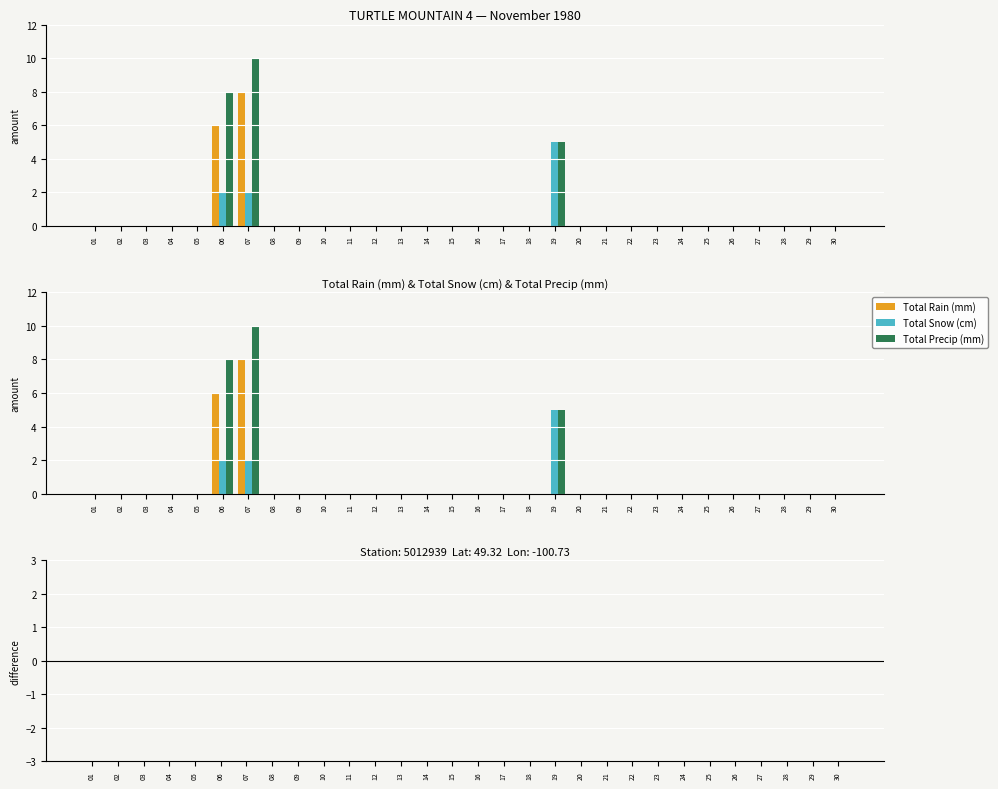

Which series changed the most between 13 and 27?

Total Rain (mm)